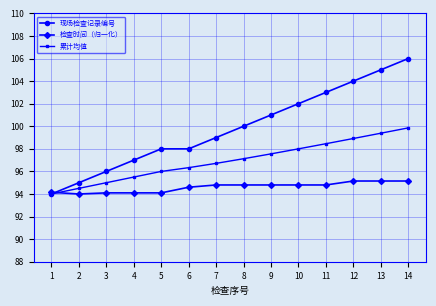

Is the value of 检查时间（归一化） at 8 greater than the value of 现场检查记录编号 at 4?

No